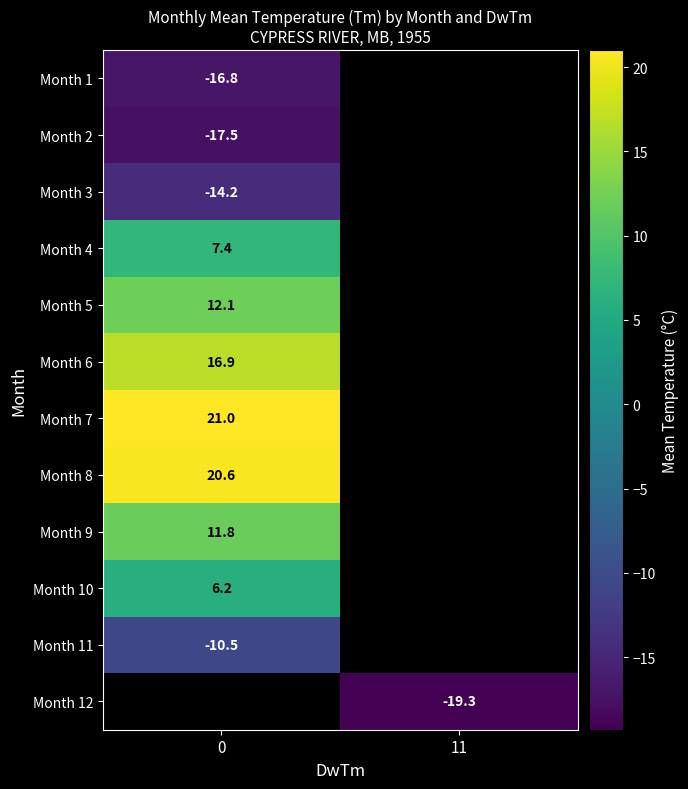

The value of Month 7 at 0 is 21.0. True or false?

True